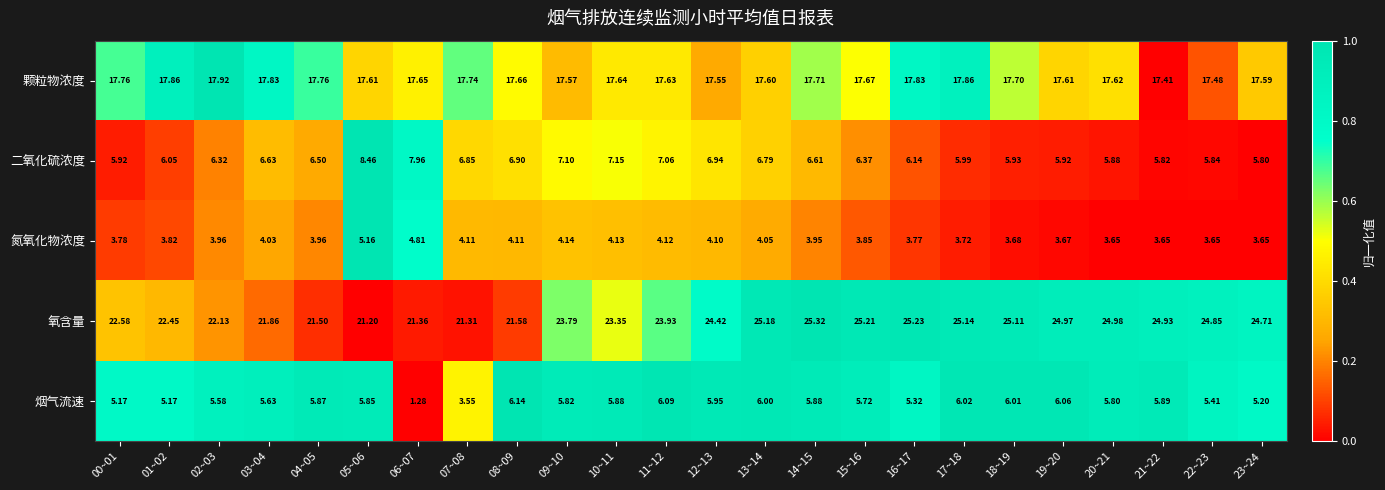

How many values in the 二氧化硫浓度 series are below 6?

8